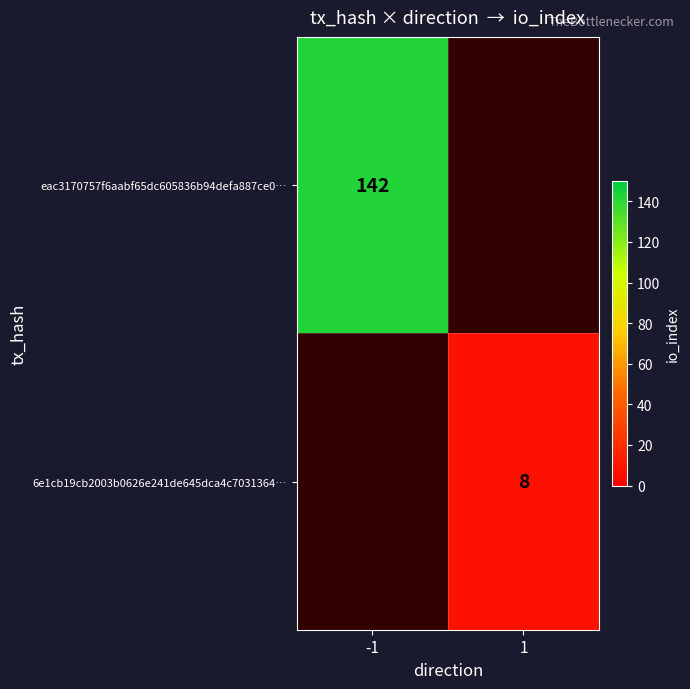

The eac3170757f6aabf65dc605836b94defa887ce0… series shows 142 at -1. True or false?

True